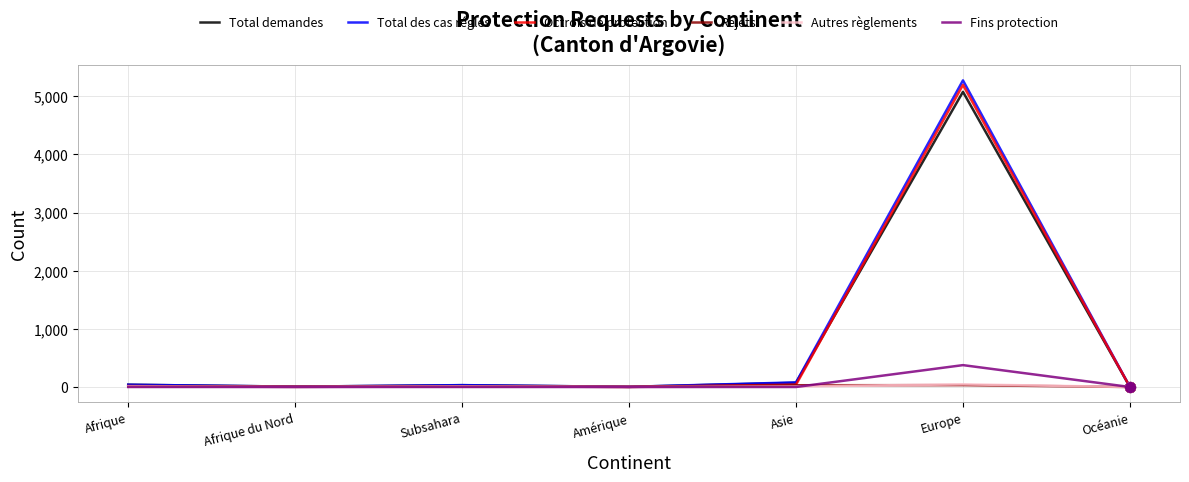

At which category is the sum across all series the highest?

Europe